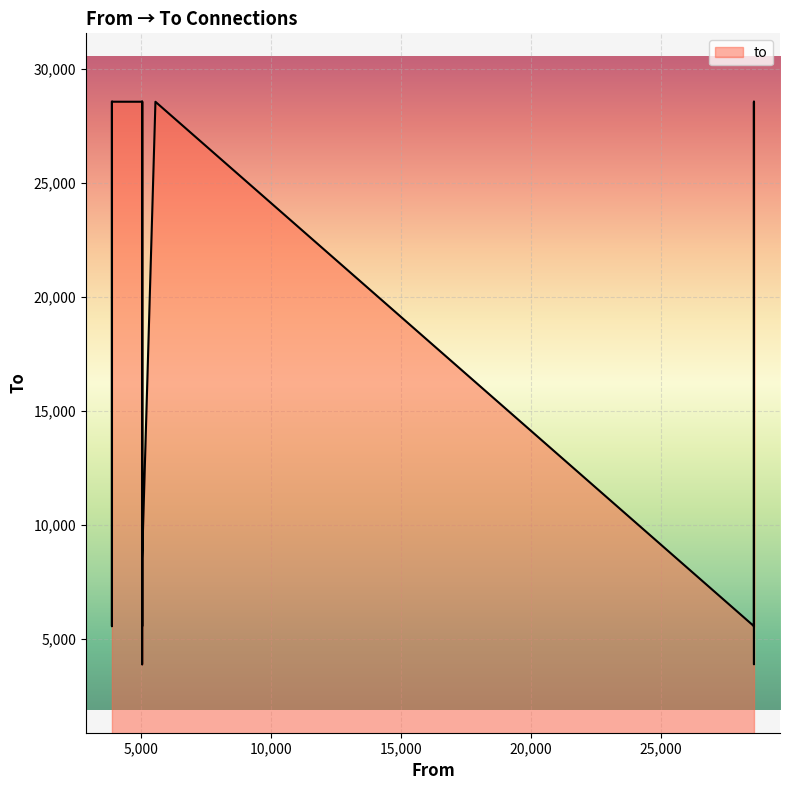

What is the value of the 14th point from the left?

28569